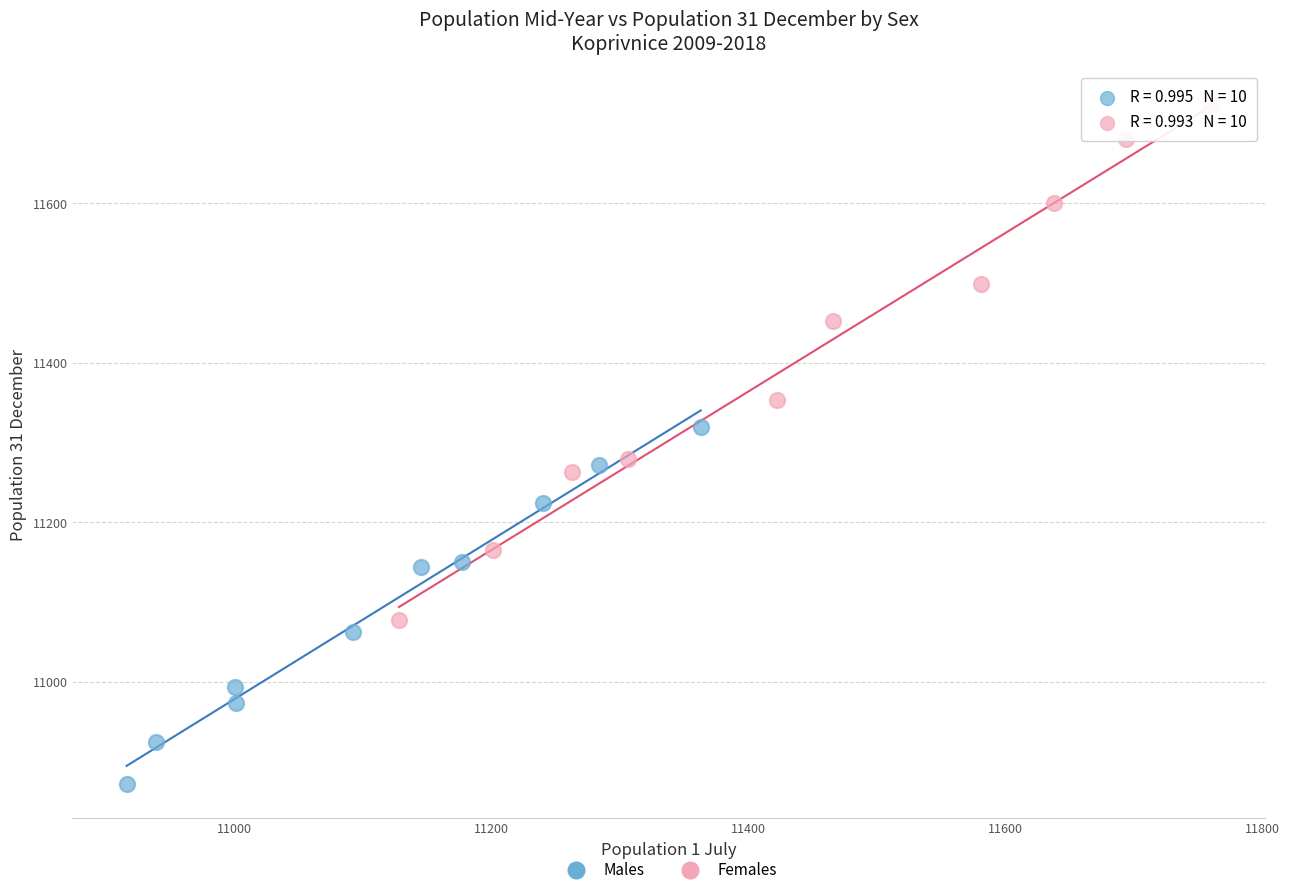

Which series has the widest spread of Y values?

Females